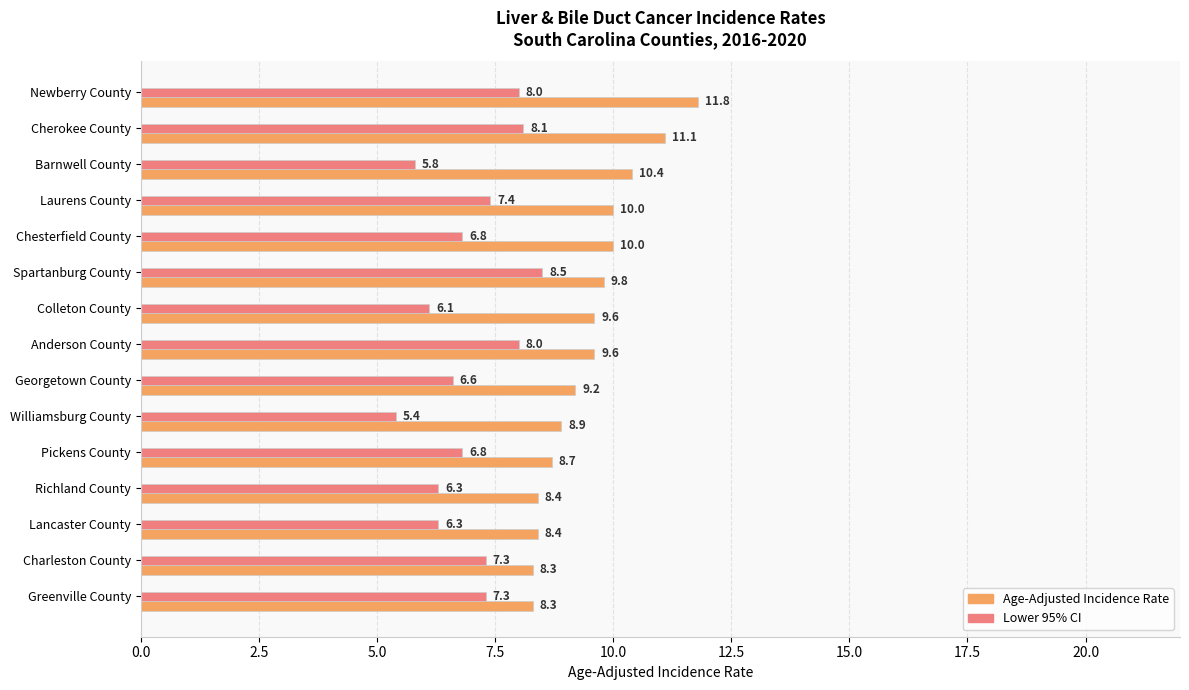

Which series has the largest range (max minus min)?

Age-Adjusted Incidence Rate